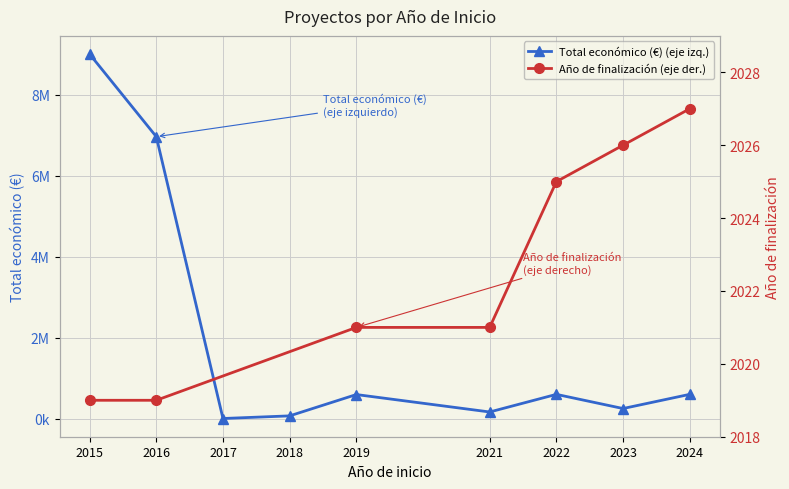

Is this an area chart (filled region under the line)?

No